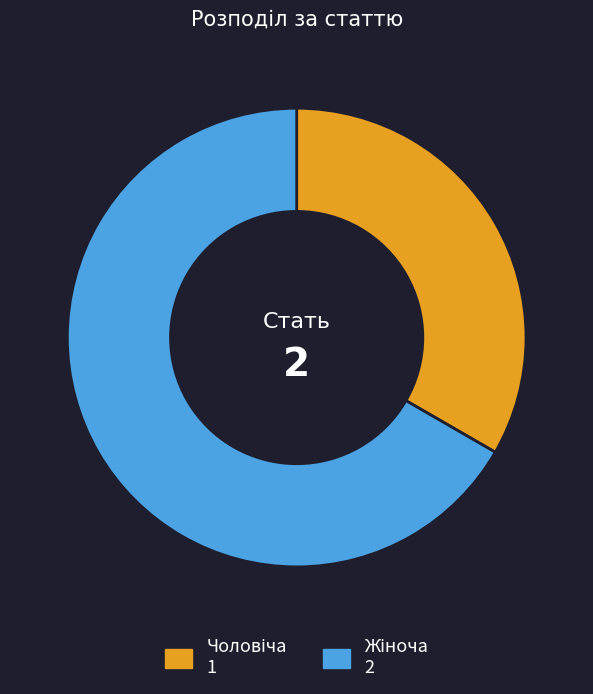

Is there a majority slice in this chart?

Yes